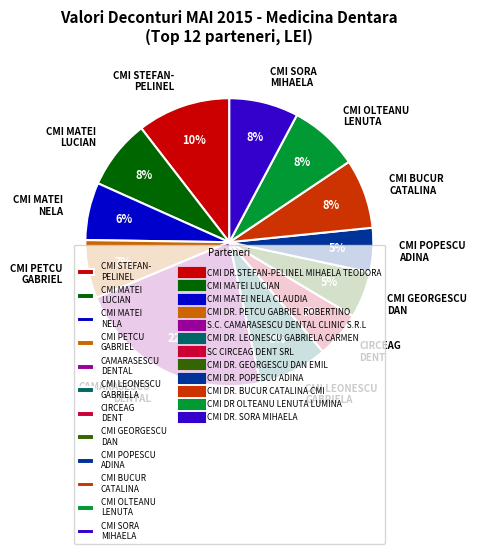

Between CMI MATEI LUCIAN and CAMARASESCU DENTAL, which is larger?

CAMARASESCU DENTAL